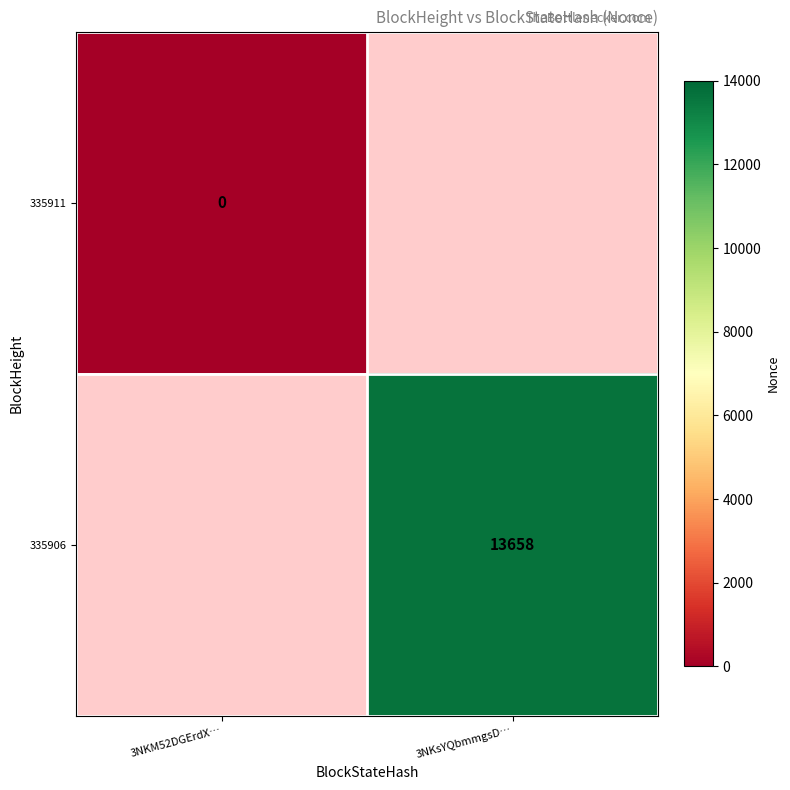

Between 3NKM52DGErdX… and 3NKsYQbmmgsD…, which is larger?

3NKsYQbmmgsD…